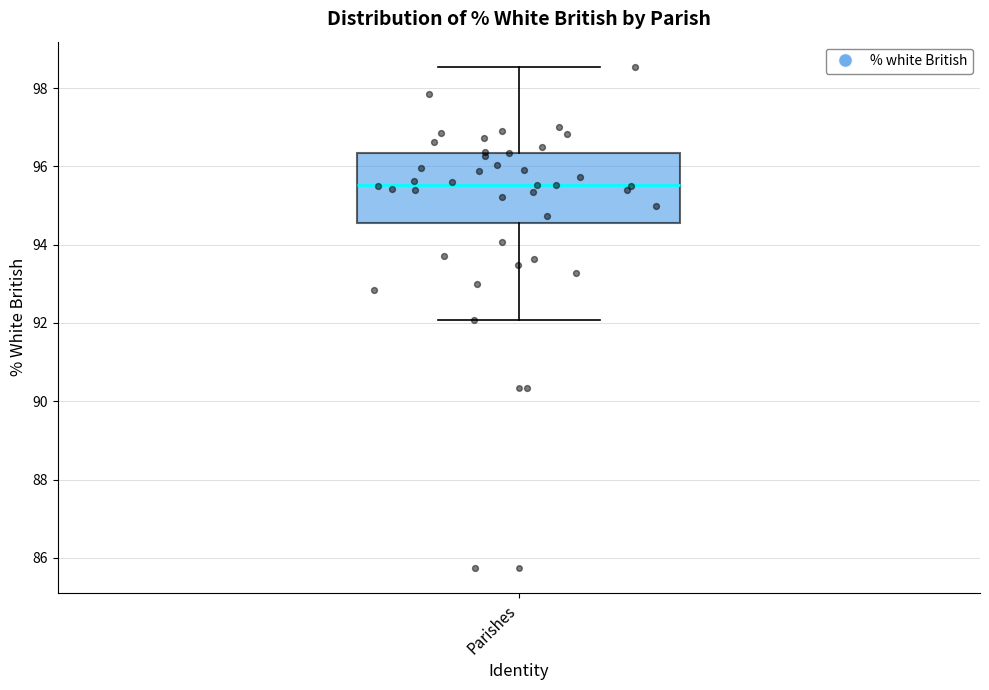

Read this box plot against the y-axis: the position of the median line, the range covered by the box, and the ends of both whiskers. The values are not printed on the chart, so give them approximately, as read against the axis.

median 95.6, box 94.6 to 96.4, whiskers 92.0 to 98.6